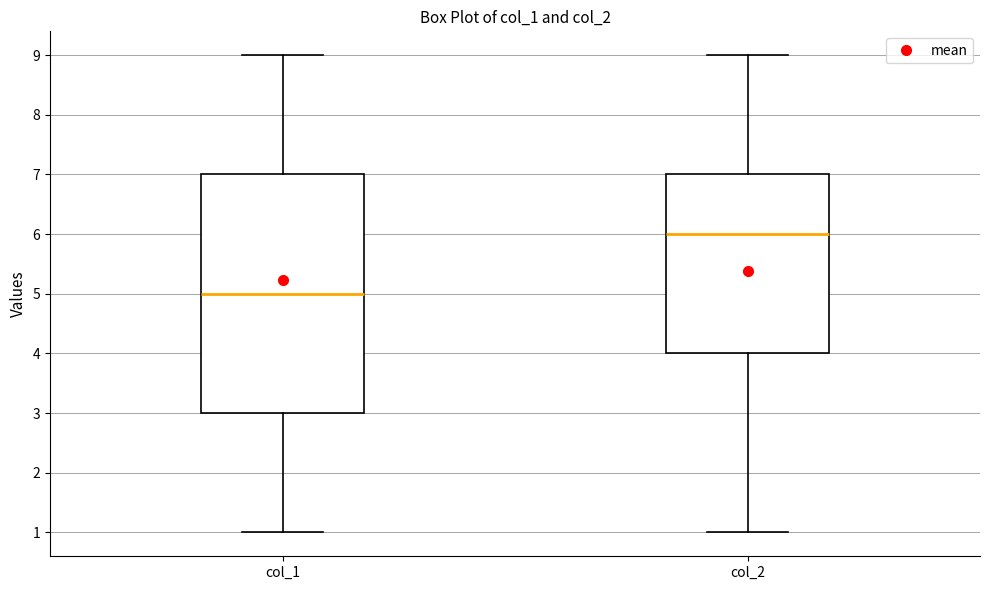

Reading left to right, transcribe this box plot: for each box, give where its median line is, the range the box spans, and where its two whiskers end, as read against the y-axis. The values are not printed on the chart, so give them approximately, as read against the axis.

col_1: median 5, box 3 to 7, whiskers 1 to 9
col_2: median 6, box 4 to 7, whiskers 1 to 9